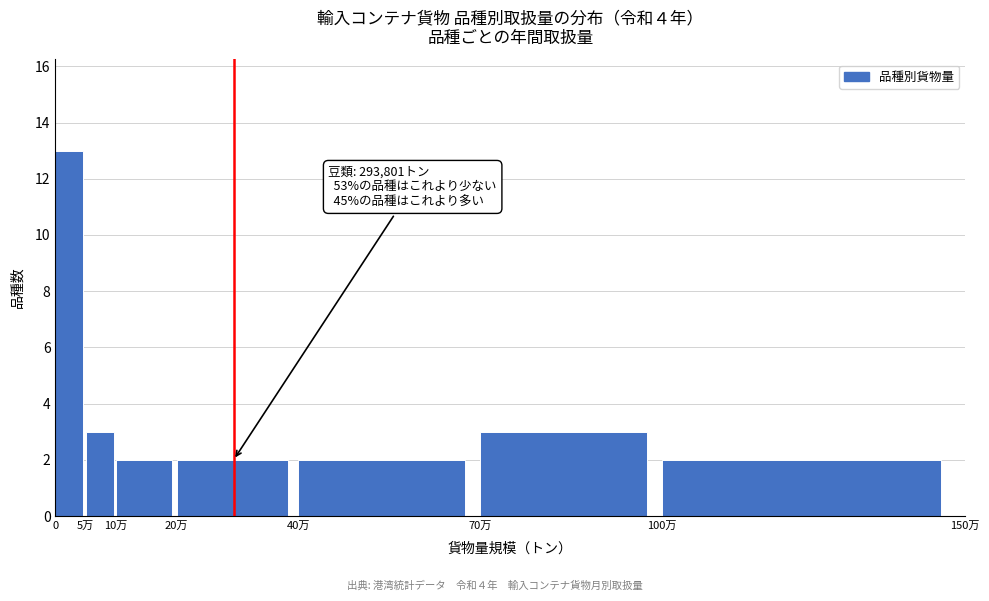

Reading left to right, what are all the values shown in this chart?

13	3	2	2	2	3	2